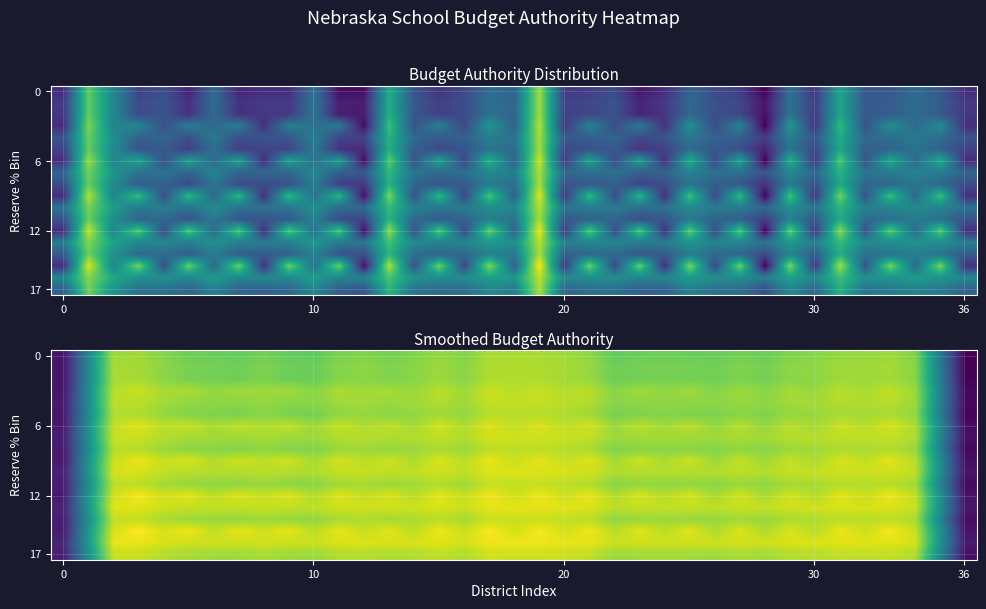

What is the total value across all series at 11?

285.6